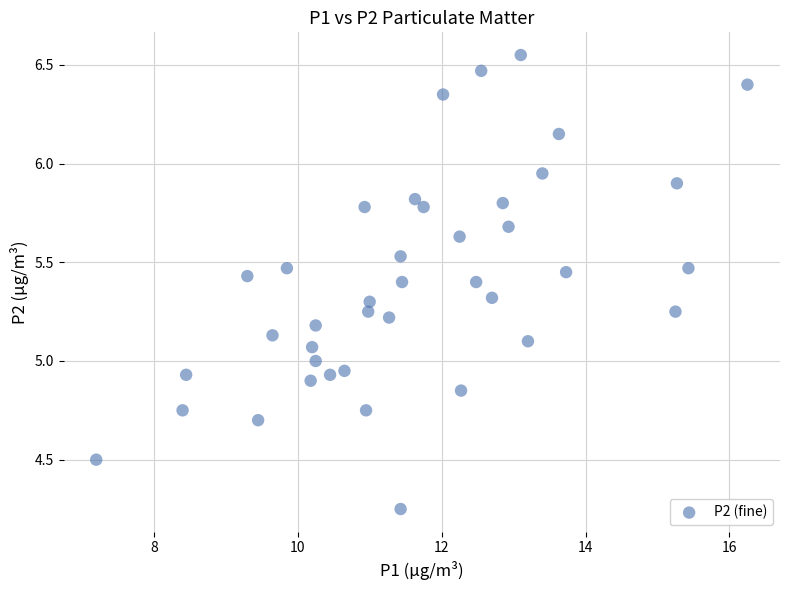

What is the range of Y values (max minus min)?

2.3